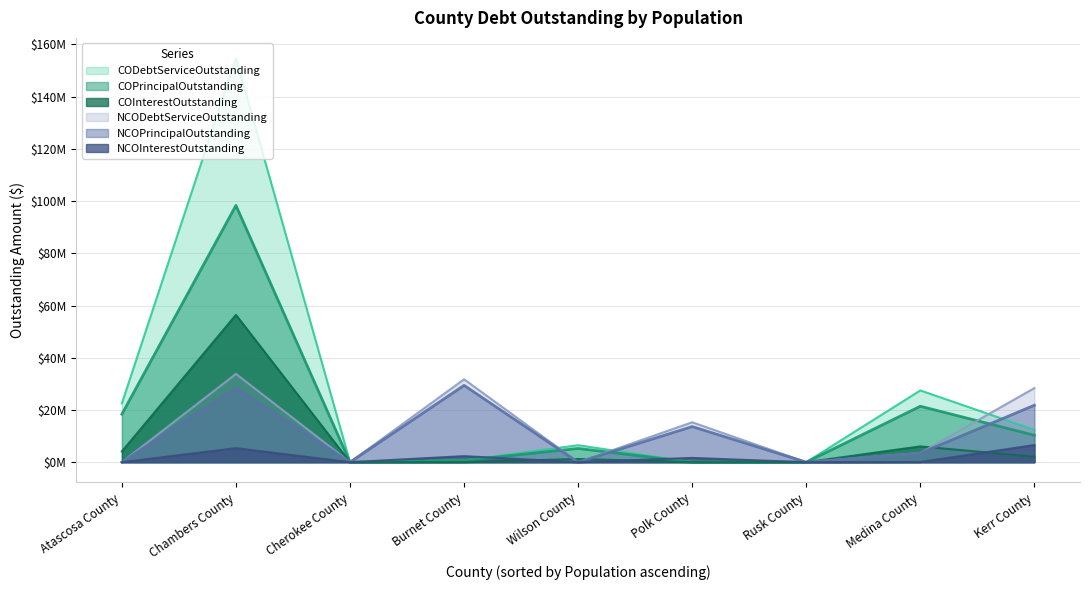

What is the difference between the maximum and minimum values in the COInterestOutstanding series?

56427177.8